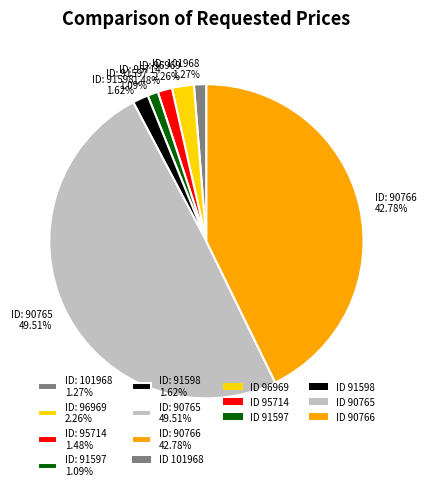

Is ID: 91597 1.09% the majority of the pie?

No